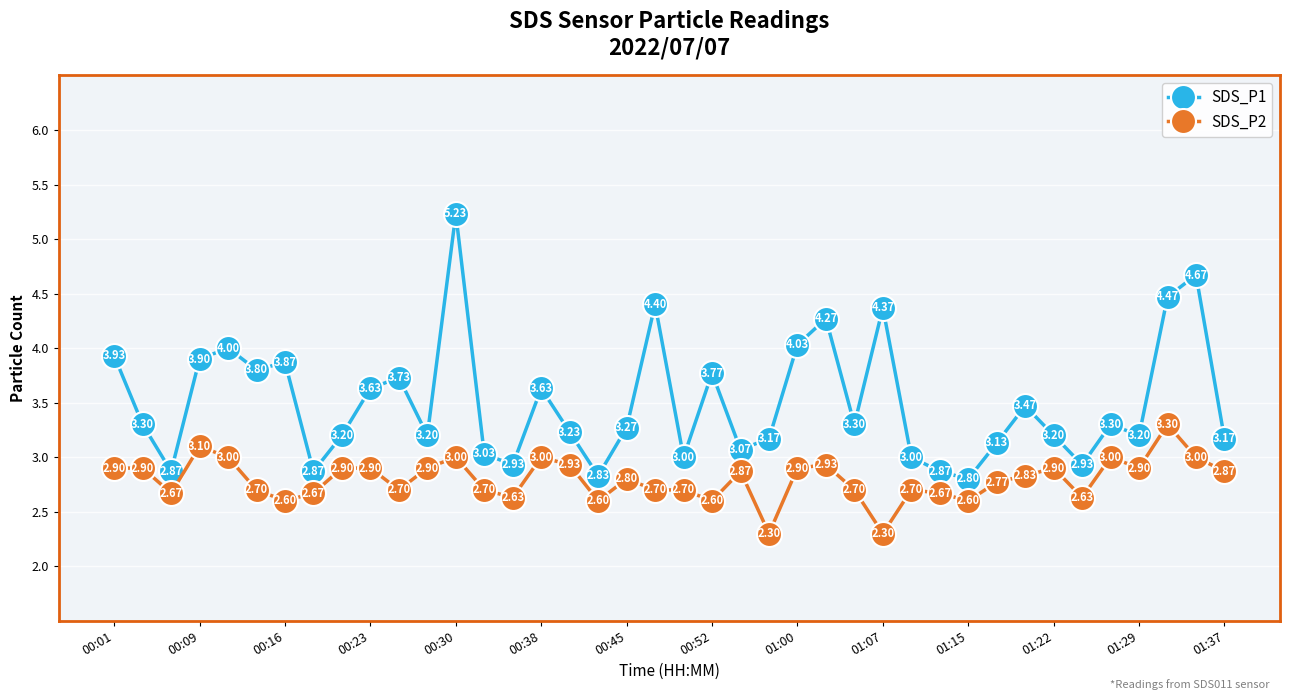

Rank the series by their maximum value, from lowest to highest.

SDS_P2, SDS_P1